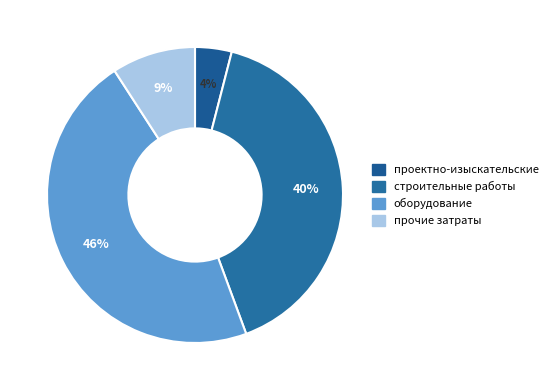

The прочие затраты slice represents 9% of the pie. True or false?

True